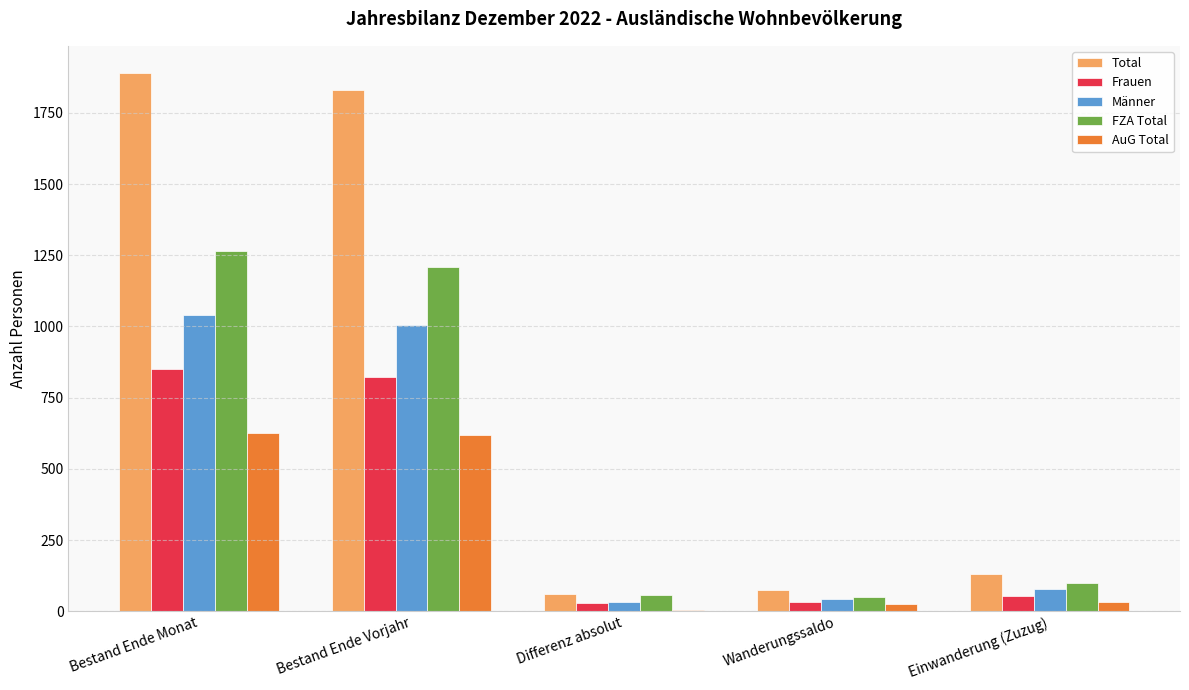

What value does the FZA Total series have at Bestand Ende Vorjahr?

1210